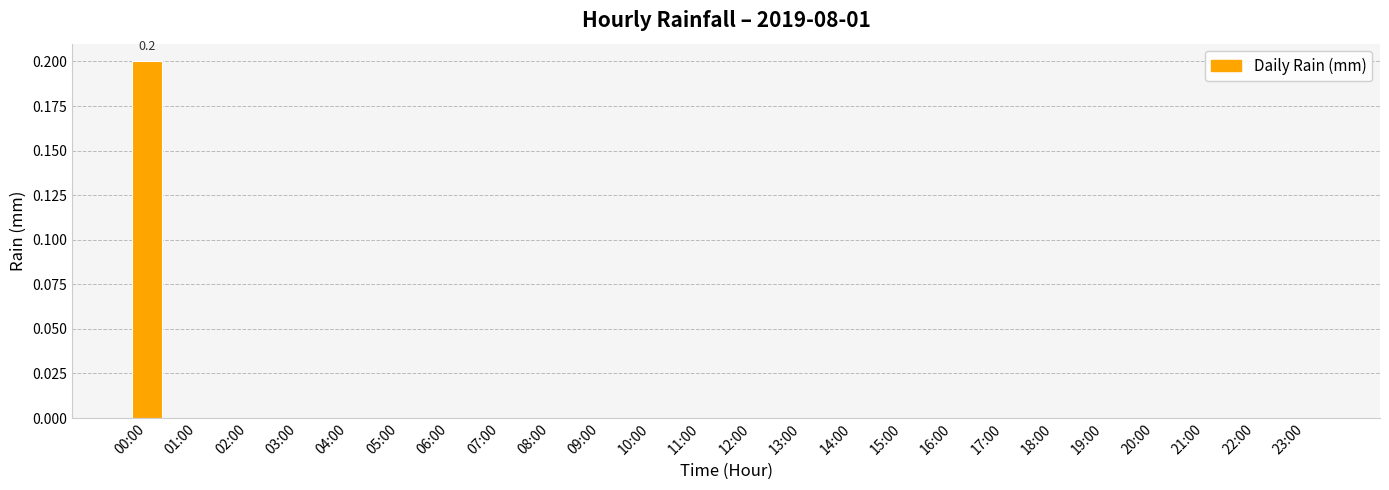

The chart shows a value of 0.0 at 09:00. True or false?

True